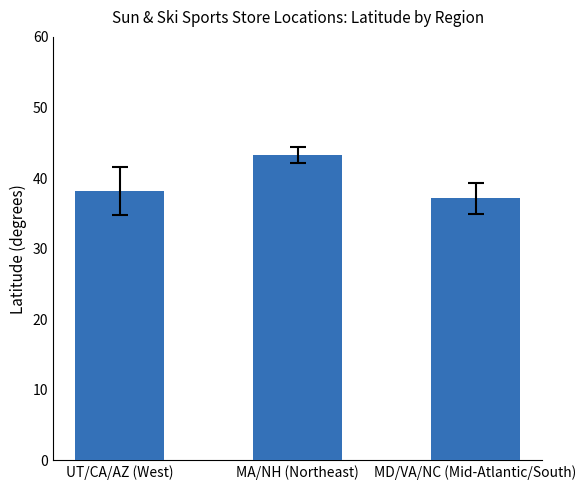

How many bars are there in total?

3